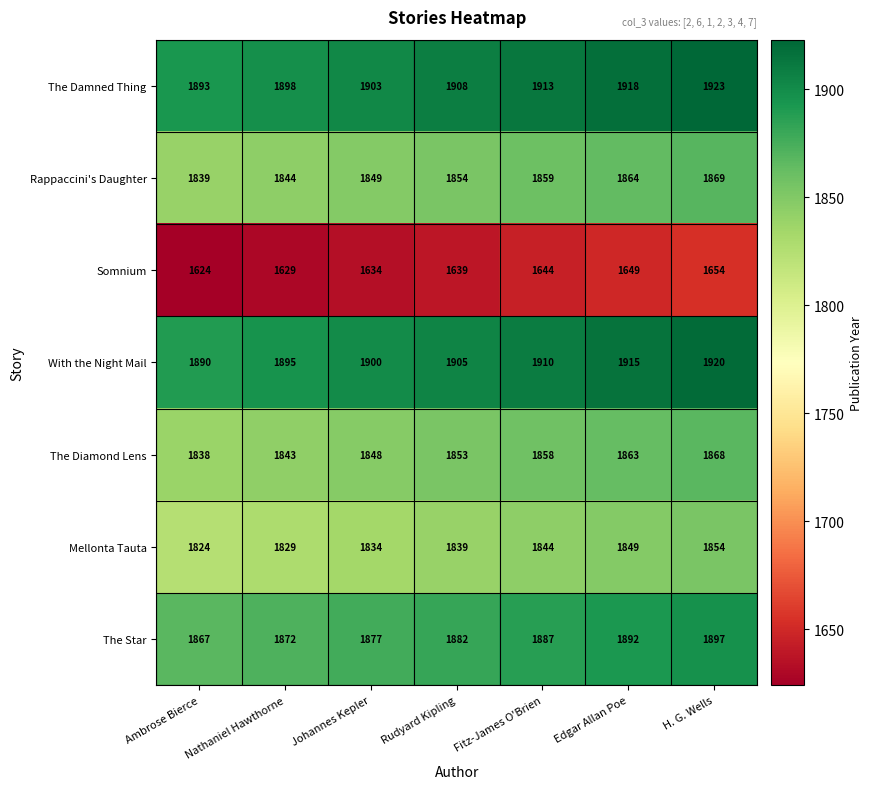

Rank the series by their maximum value, from highest to lowest.

The Damned Thing, With the Night Mail, The Star, Rappaccini's Daughter, The Diamond Lens, Mellonta Tauta, Somnium